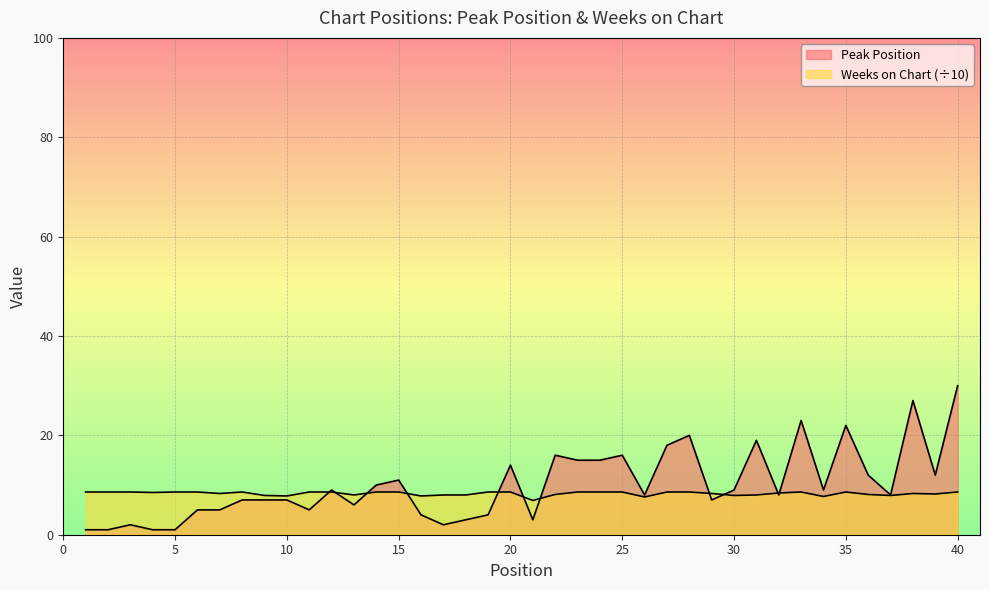

What is the average value of the Weeks on Chart series?

8.3